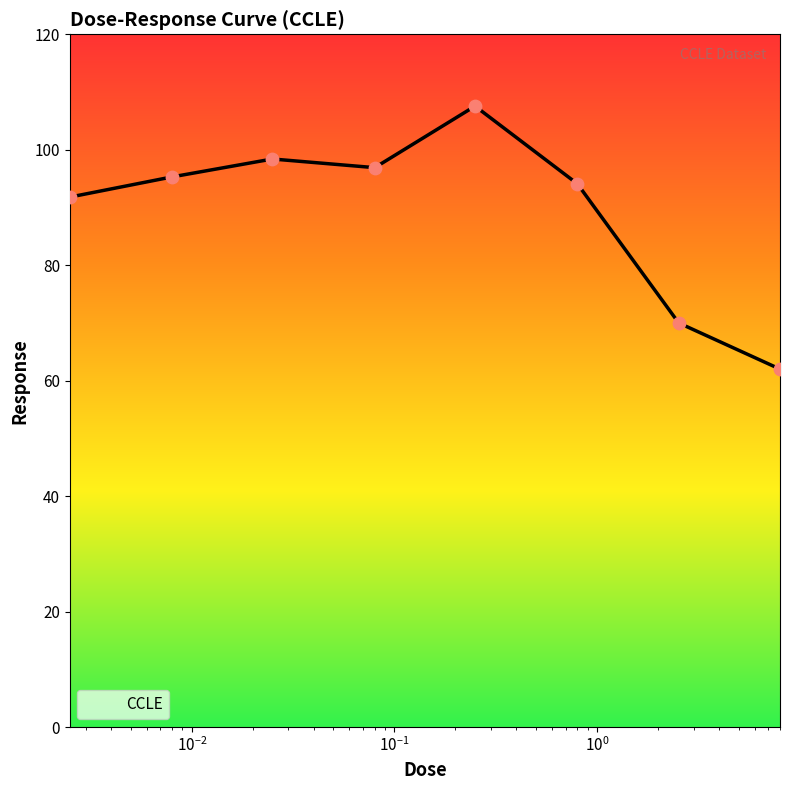

What is the smallest value displayed?

62.0